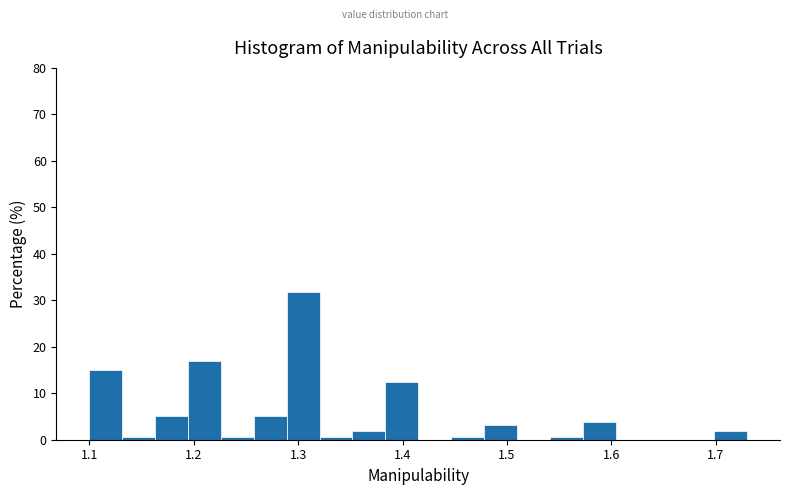

Around what value on the x-axis is the tallest bar? Give the approximate position of its centre, as read against the axis.

1.30